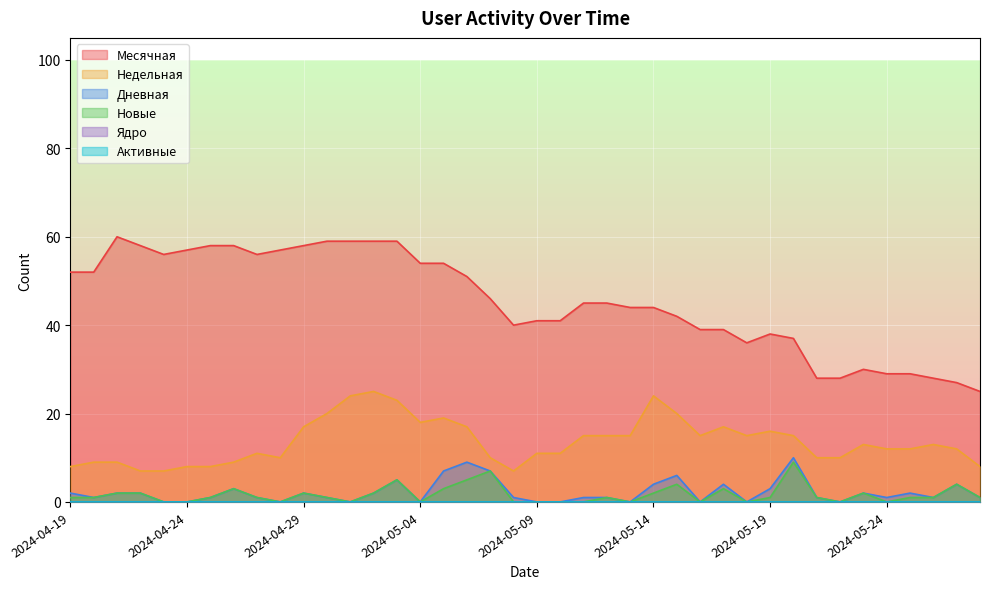

Which has a higher value, 2024-05-01 or 2024-05-26?

2024-05-01